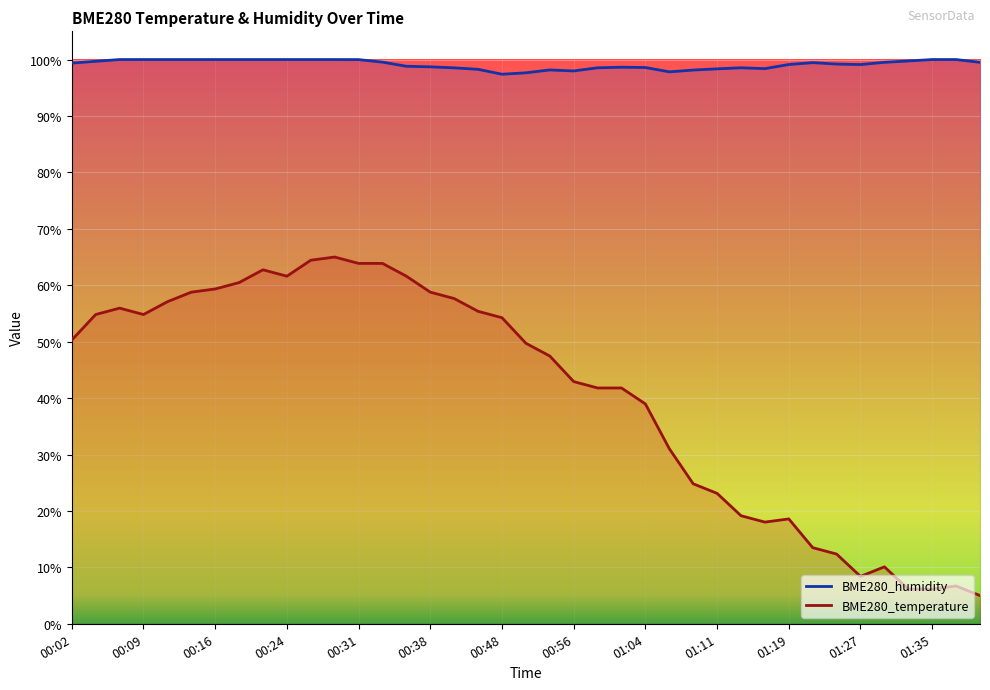

Count the number of categories in the chart.

39